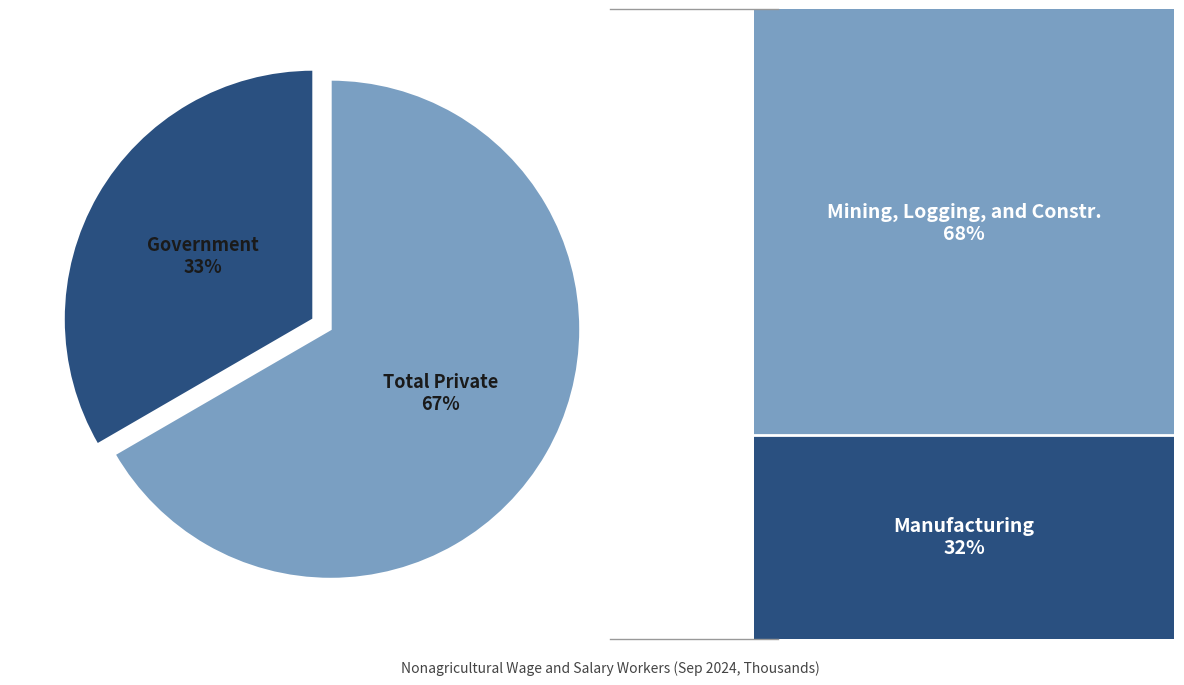

Which has a higher value, Total Private or Government?

Total Private